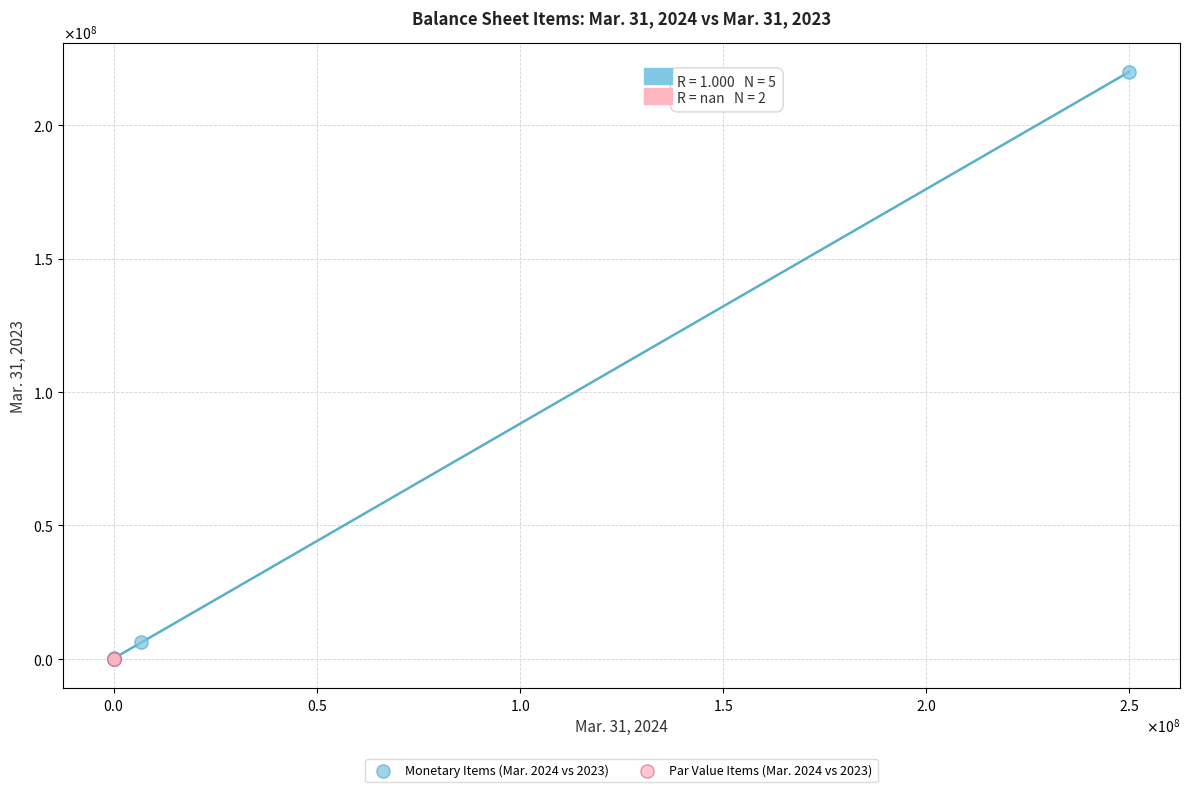

Which series contains the highest Y value?

Monetary Items (Mar. 2024 vs 2023)